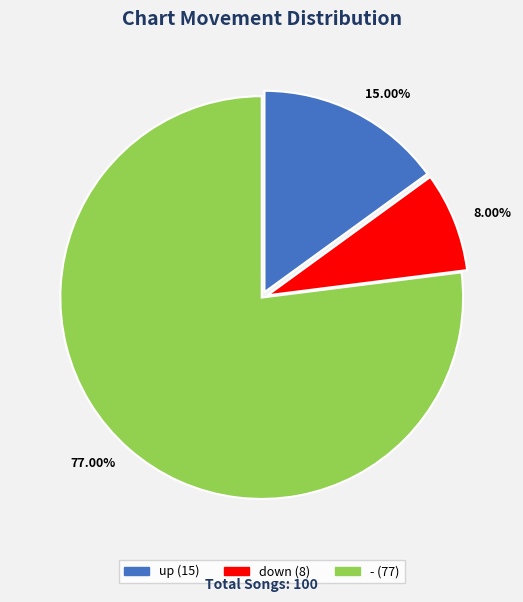

Count the number of slices in the pie.

3